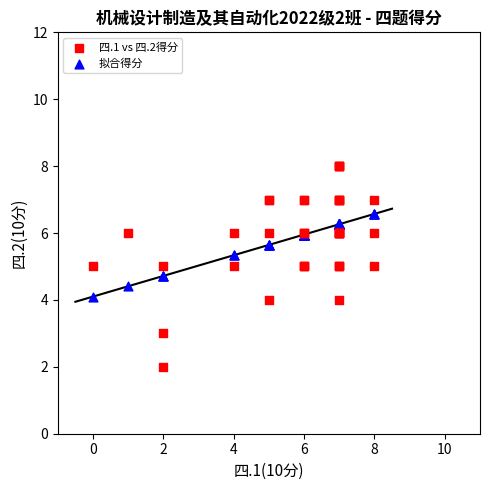

Which series reaches the minimum Y coordinate?

四.1 vs 四.2得分